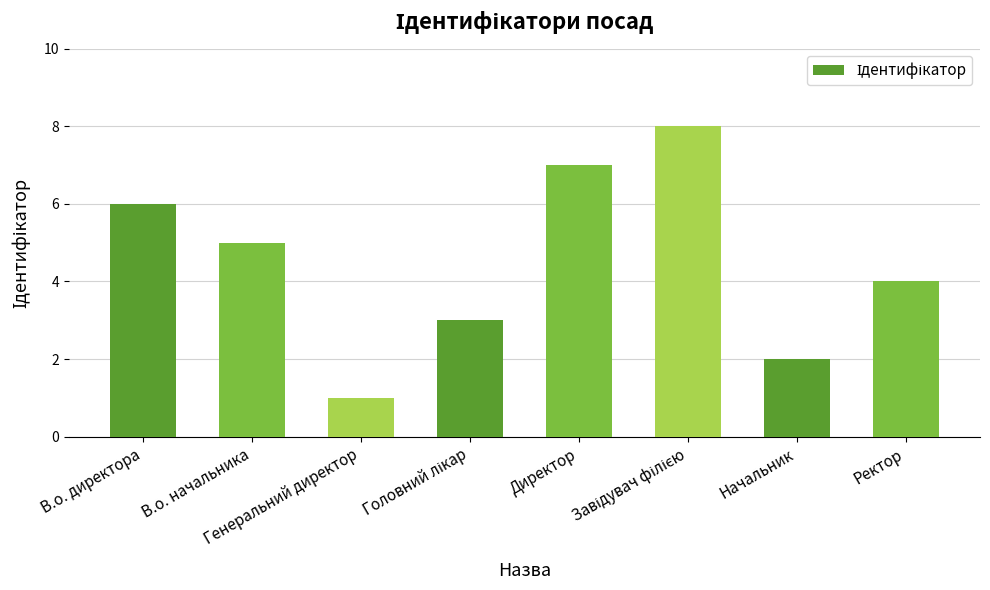

What is the maximum value shown in the chart?

8